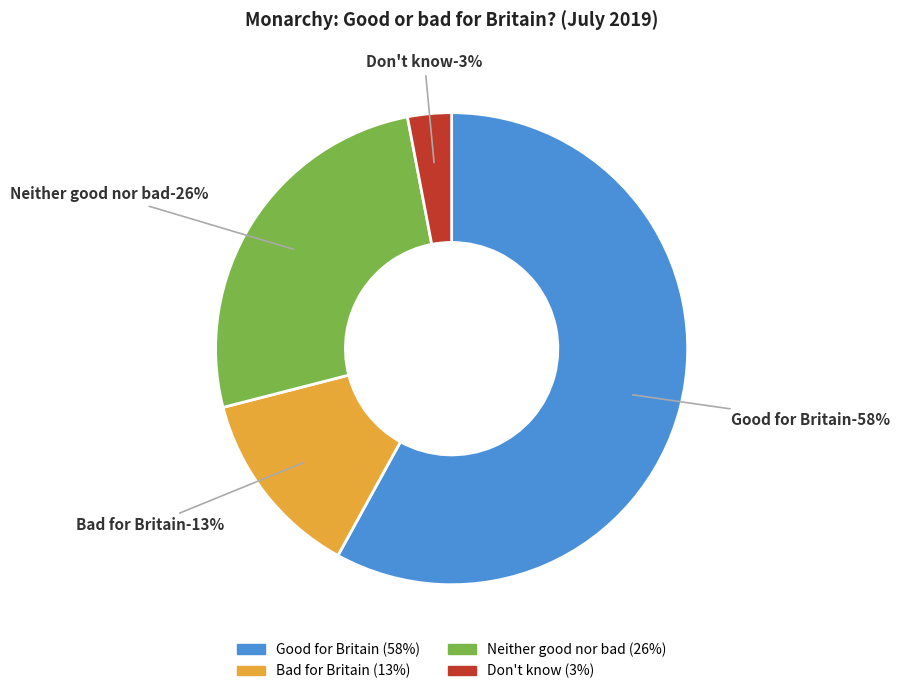

Is Neither good nor bad the majority of the pie?

No